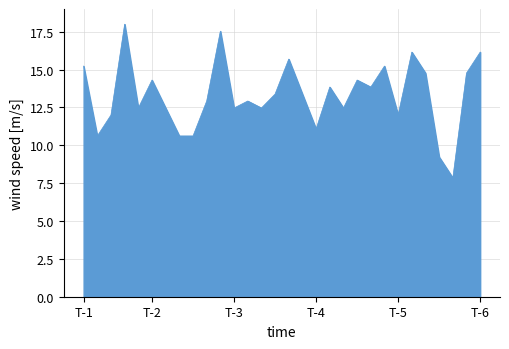

What is the difference between the maximum and minimum values?

10.2